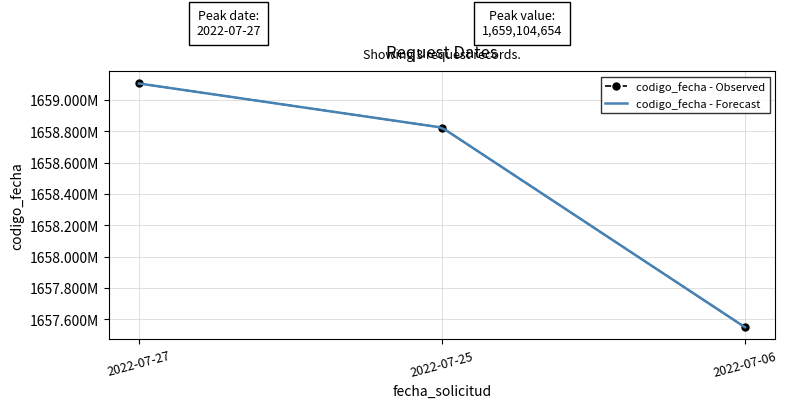

What is the minimum value shown in the chart?

1657549584